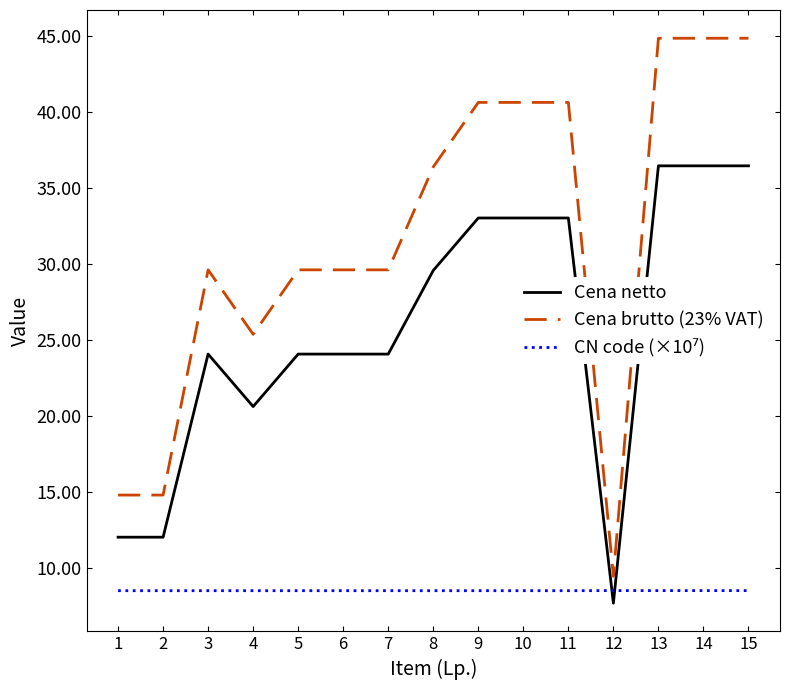

What is the average value of the Cena netto series?

25.8